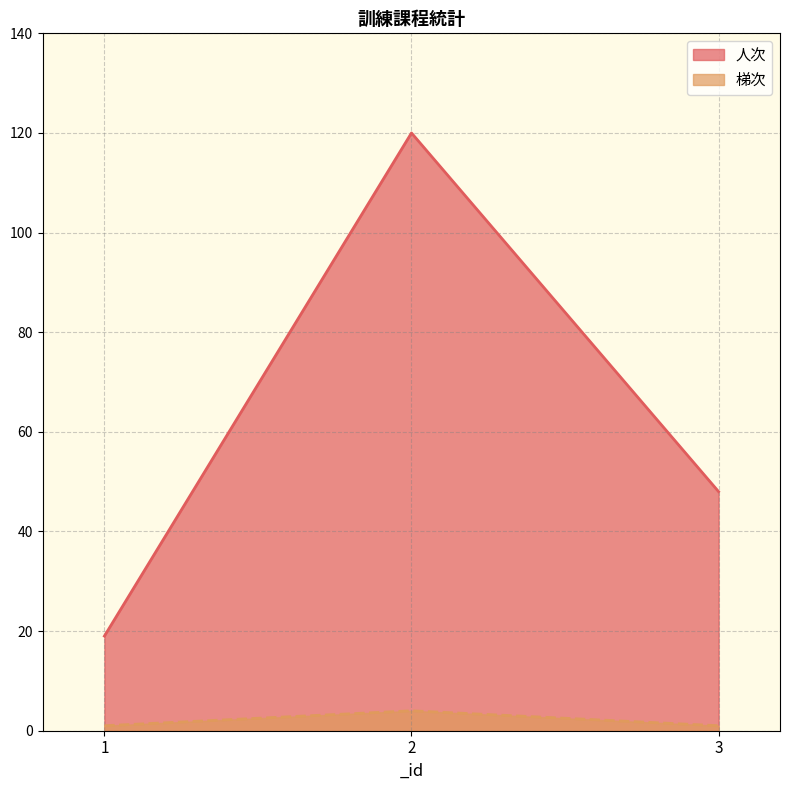

What is the total value across all series at 1?

20